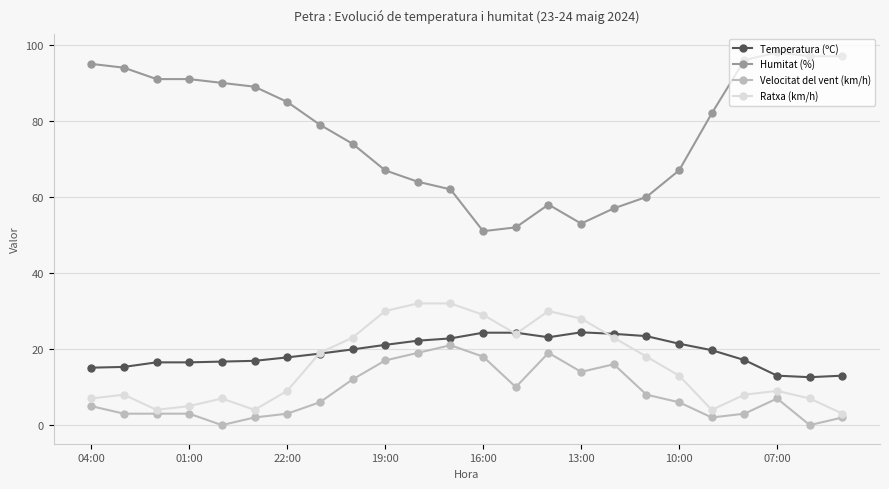

What is the greatest value displayed?

98.0